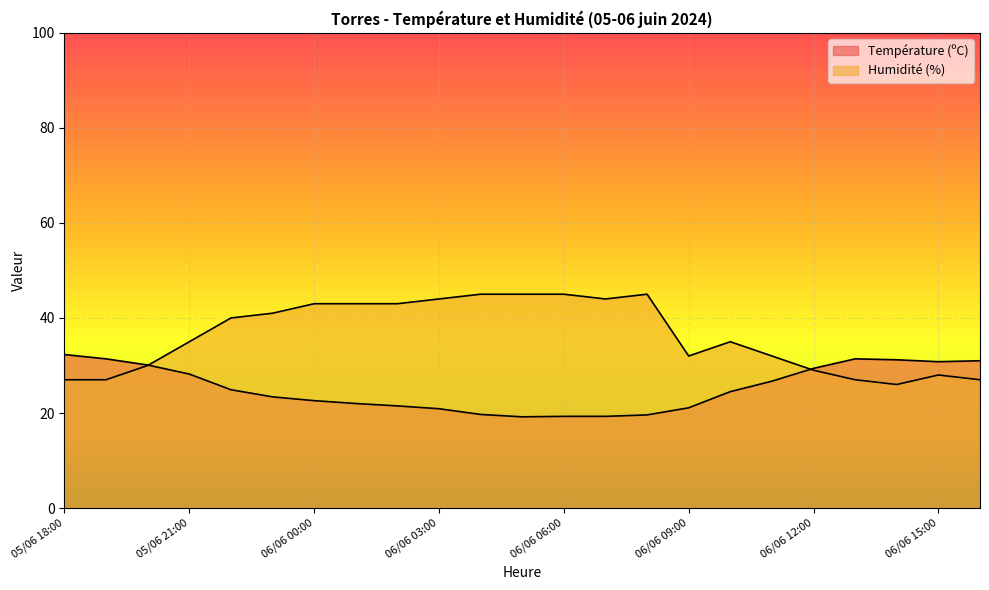

The value of Humidité (%) at 05/06 22:00 is 61.3. True or false?

False